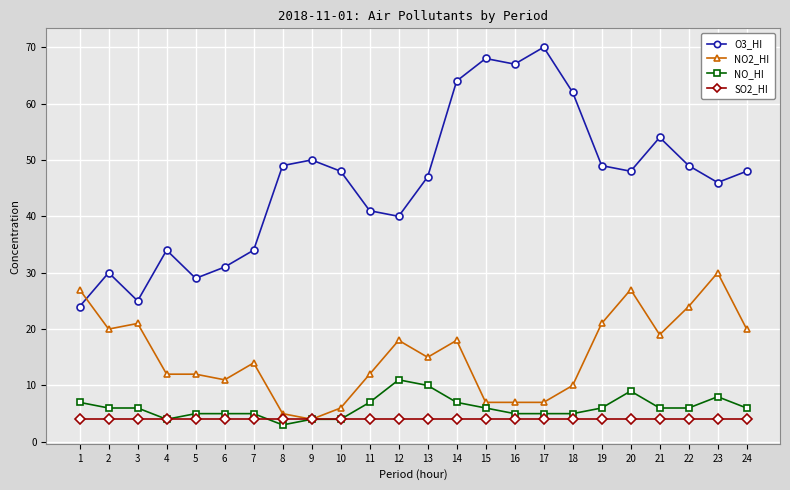

Which series has the largest total across all categories?

O3_HI